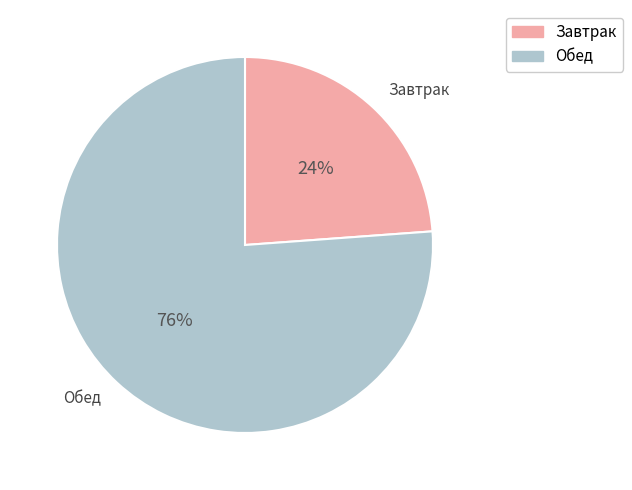

True or false: Завтрак accounts for 24% of the total.

True